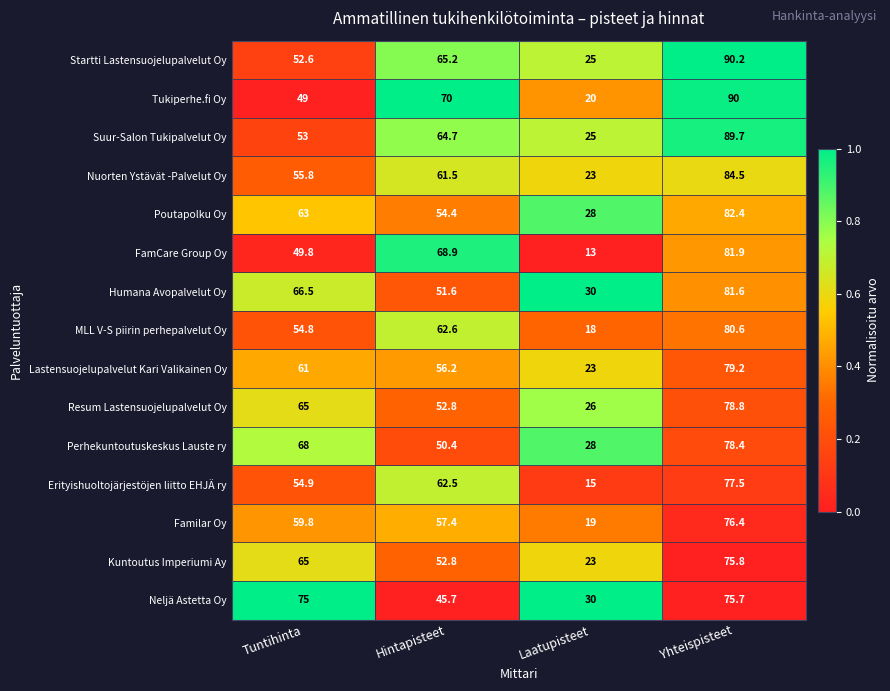

What is the total value across all series at Yhteispisteet?

1222.7